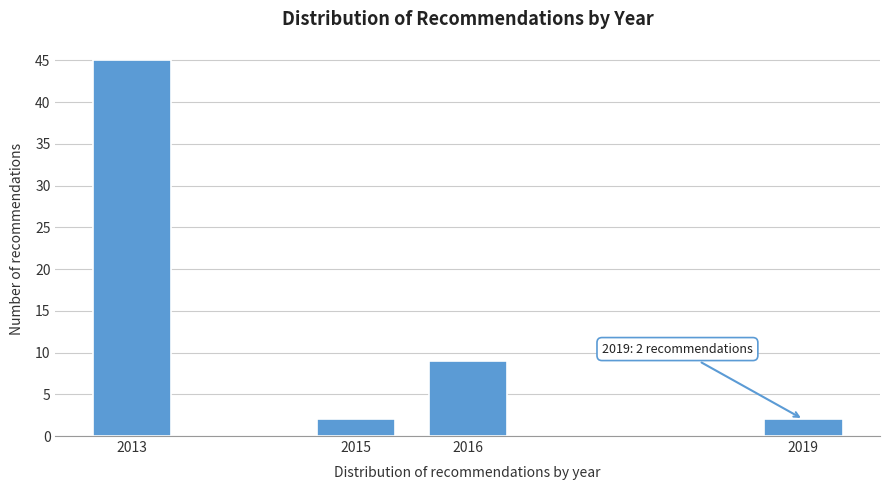

Reading left to right, what are all the values shown in this chart?

45	2	9	2